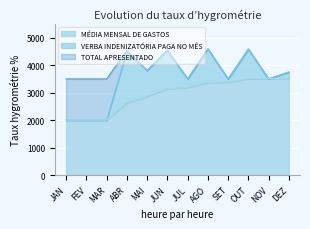

What are all the series names shown in the legend?

TOTAL APRESENTADO, VERBA INDENIZATÓRIA PAGA NO MÊS, MÉDIA MENSAL DE GASTOS